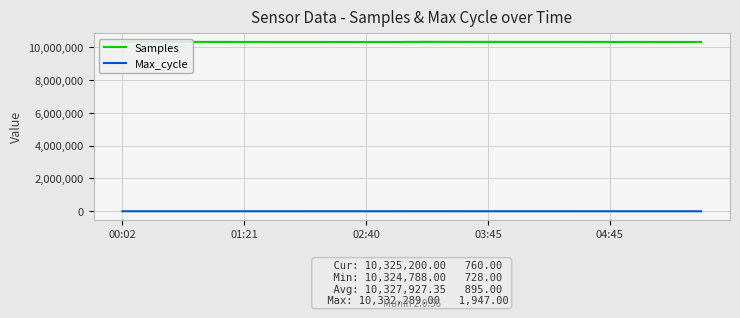

What is the maximum value shown in the chart?

10332289